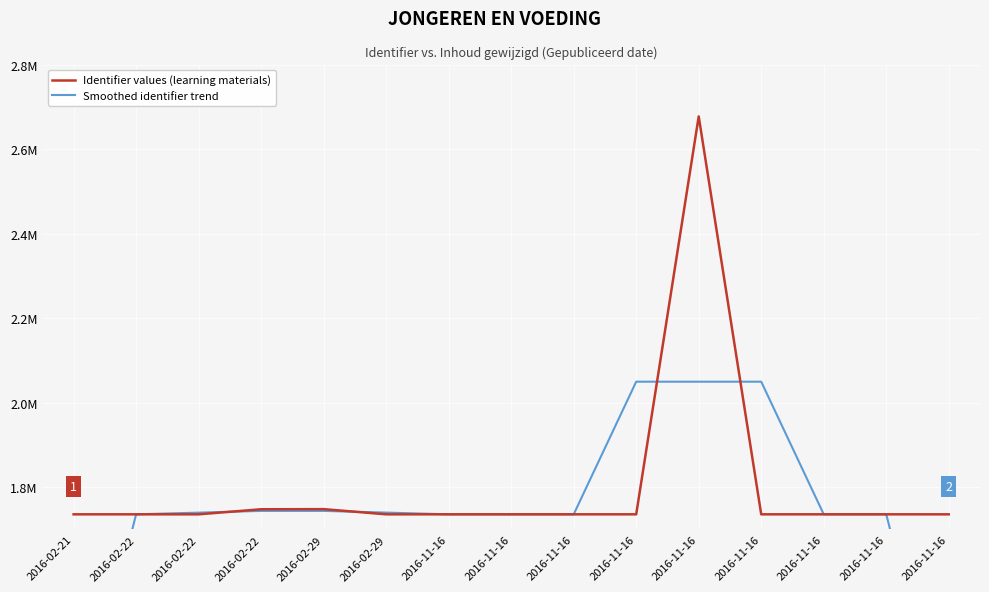

Where do Identifier values (learning materials) and Smoothed identifier trend first cross each other?

2016-02-22 and 2016-02-22